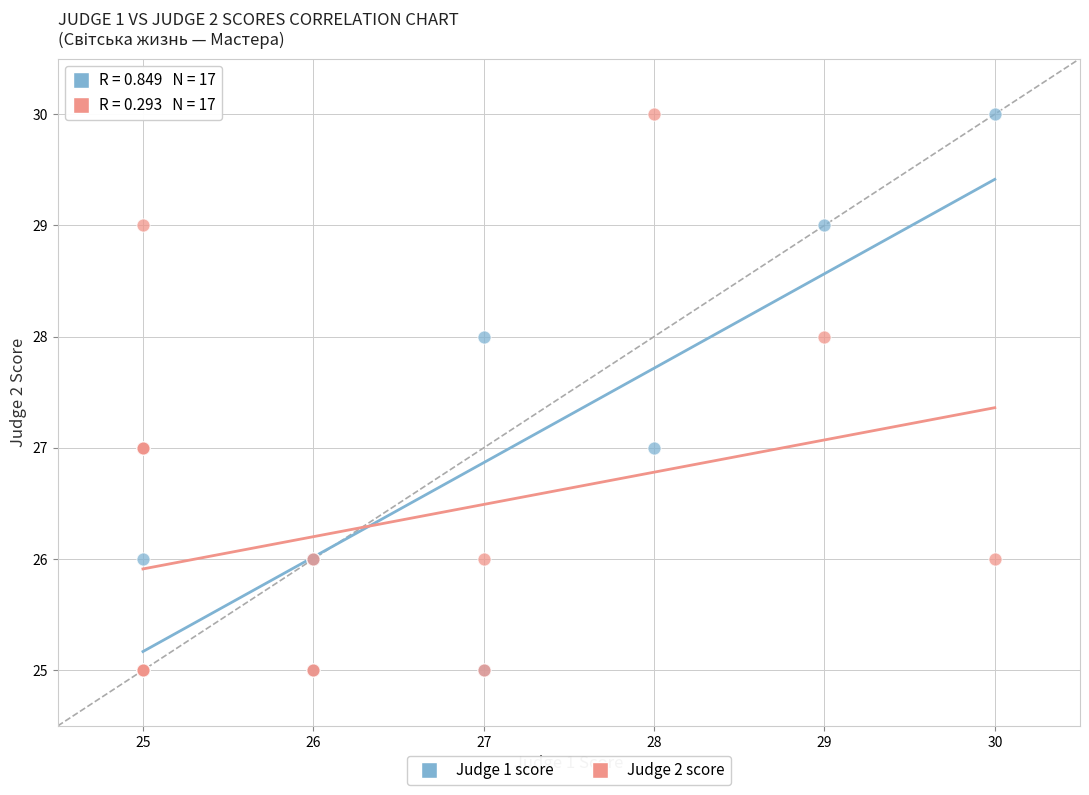

What are all the series names shown in the legend?

Judge 1 score, Judge 2 score